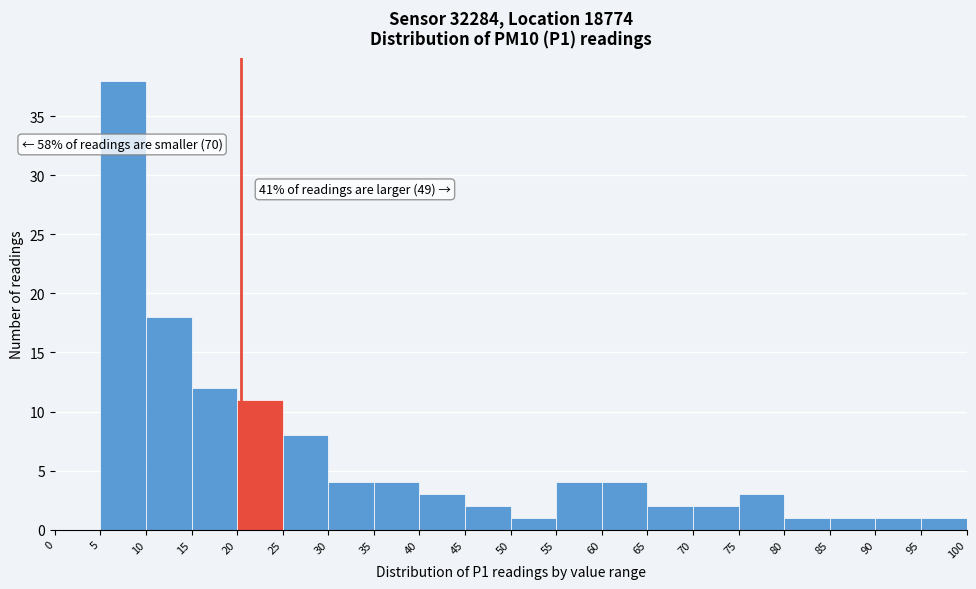

Over which range of the x-axis is the bar tallest?

5 to 10